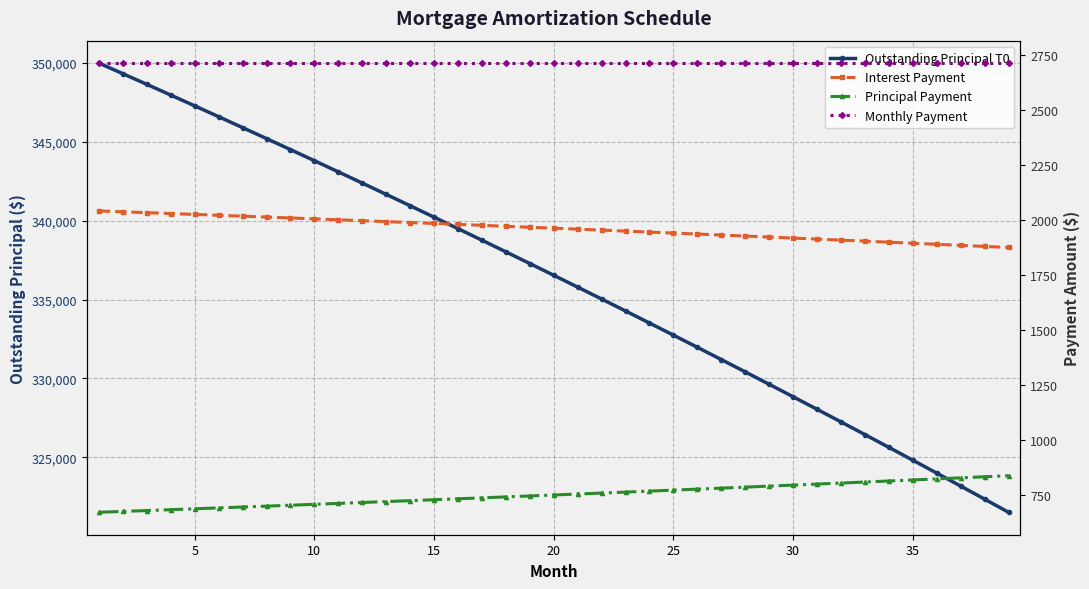

How many categories are shown in the chart?

39